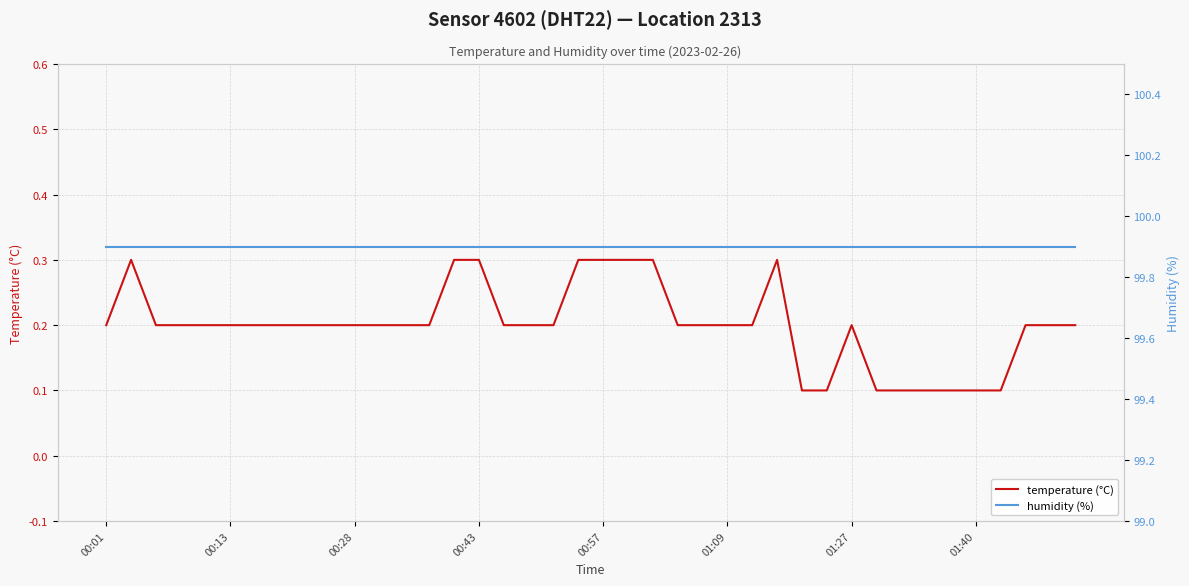

True or false: humidity (%) and temperature (°C) intersect in this chart.

False